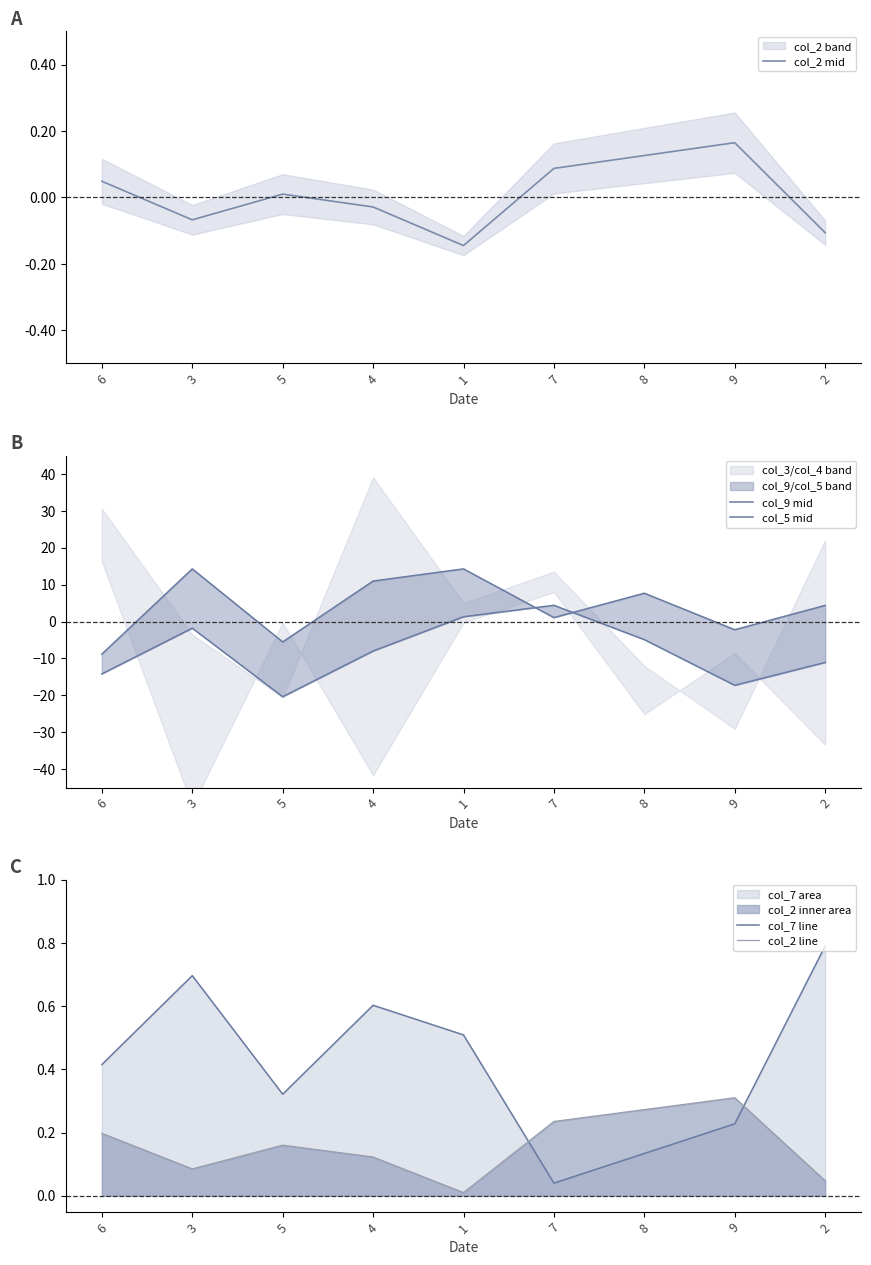

What is the value of the col_7 line point at the 5th from the left?

0.5